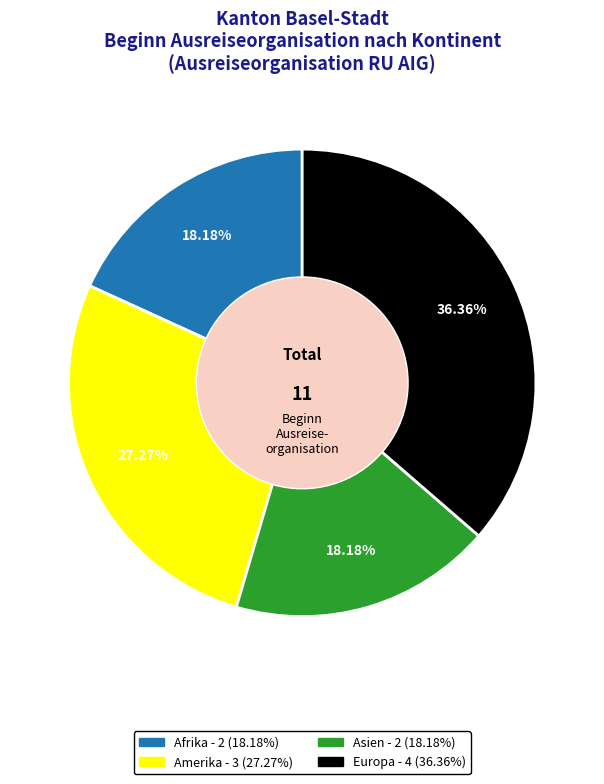

Is there a majority slice in this chart?

No